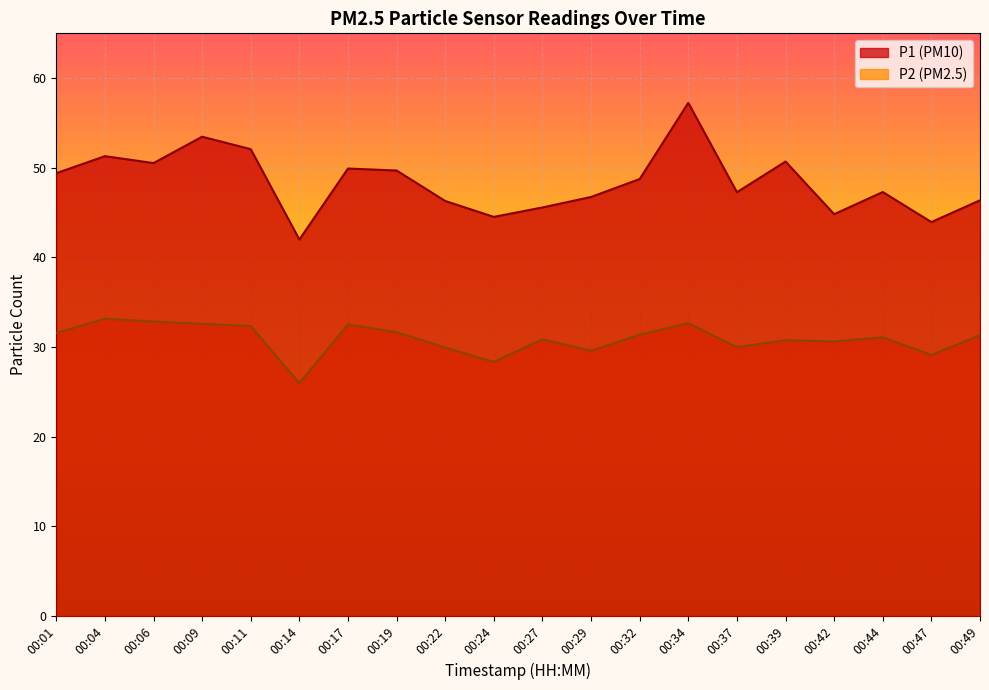

Which series has the widest spread of values?

P1